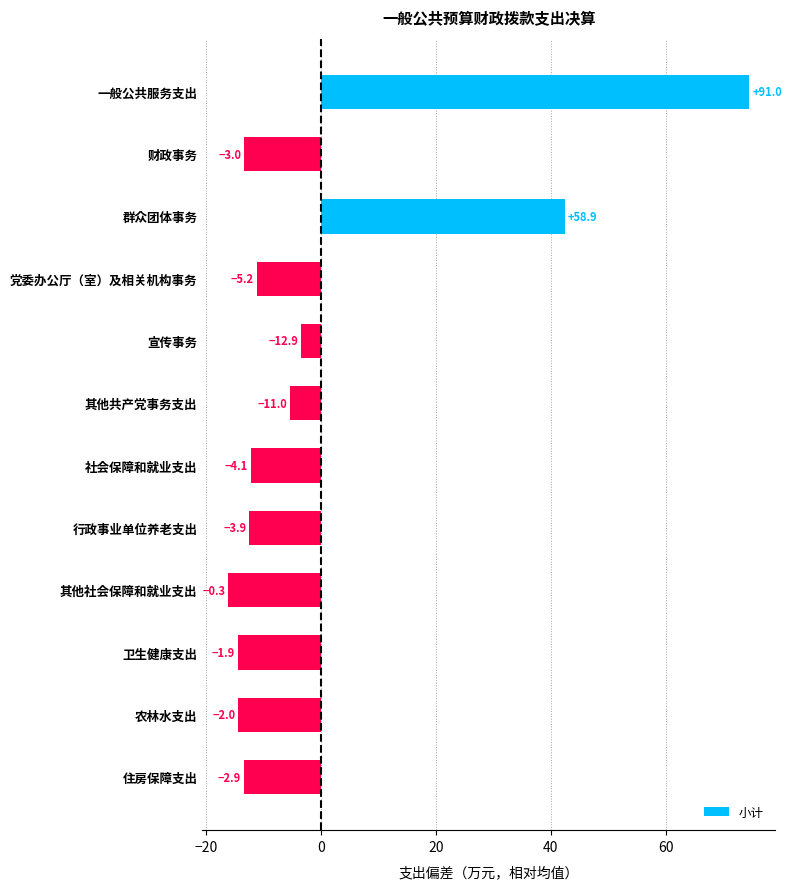

Does the chart contain any negative values?

Yes